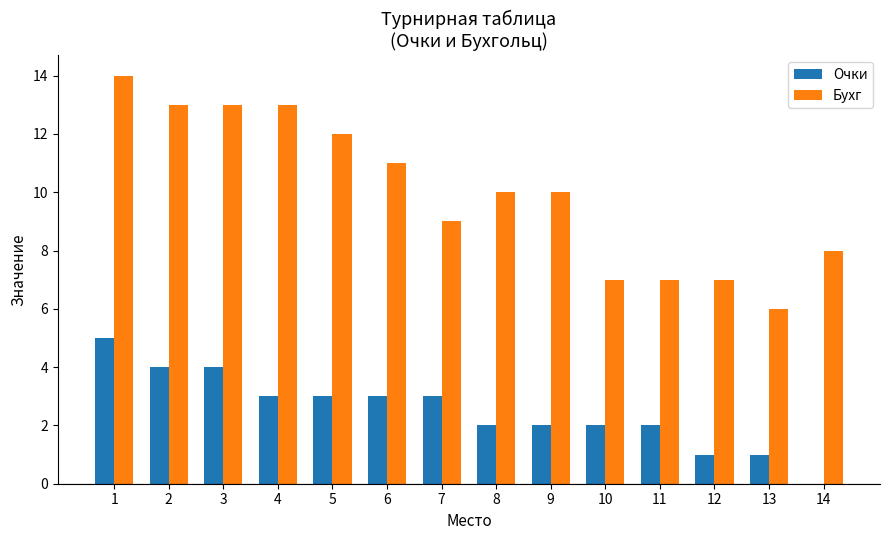

How many distinct data groups are displayed?

2